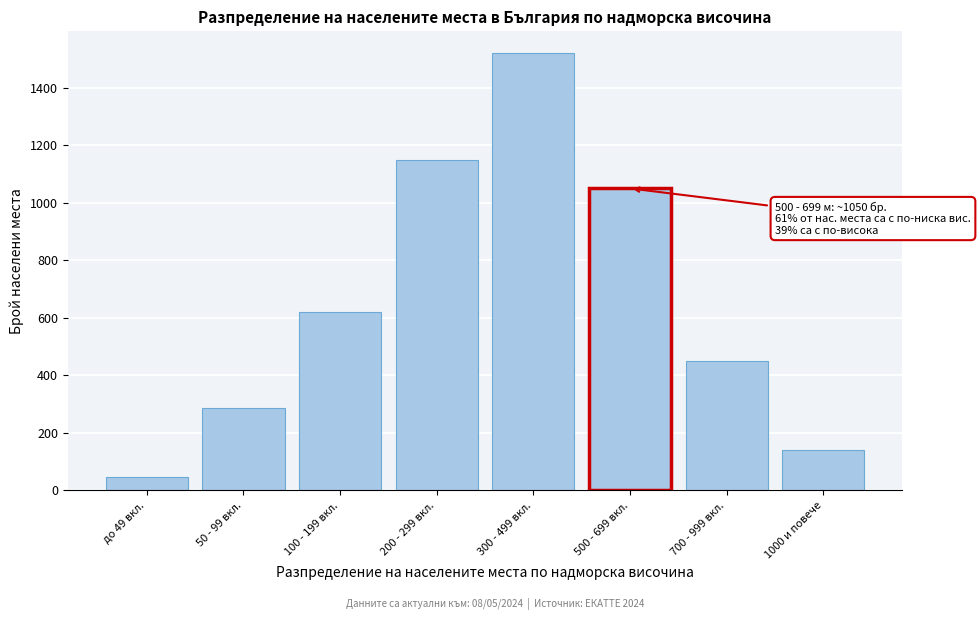

Reading left to right, extract all data points from this chart.

45	285	620	1150	1520	1050	450	139